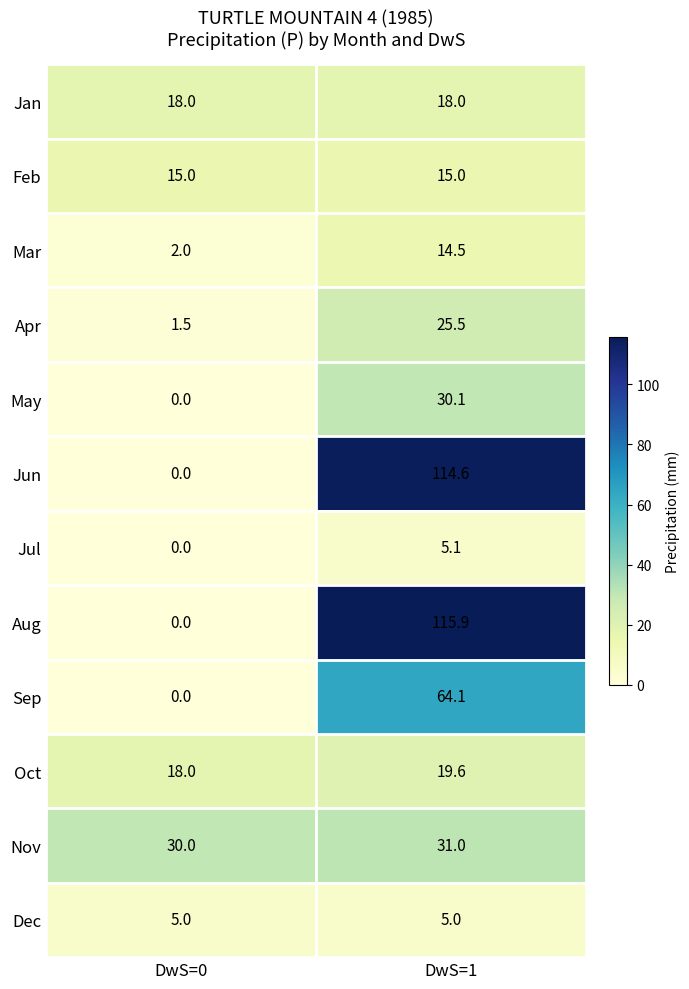

How many categories are shown in the chart?

2